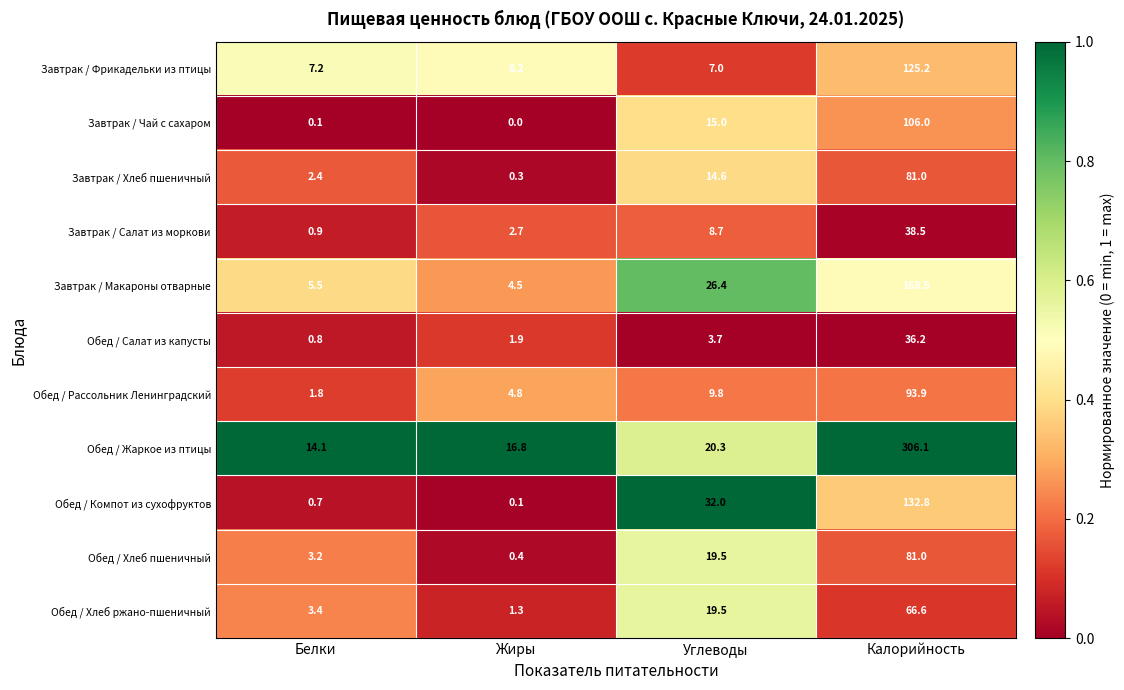

At which category is the sum across all series the highest?

Калорийность